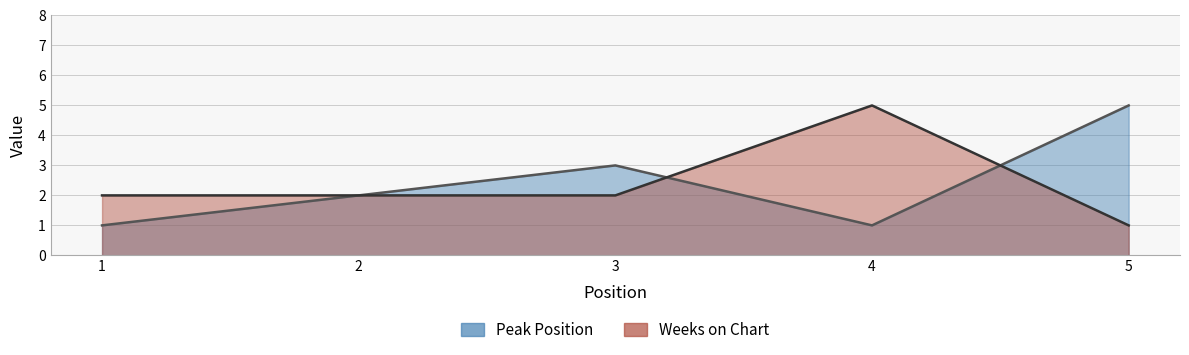

The value of Peak Position at 5 is 5. True or false?

True